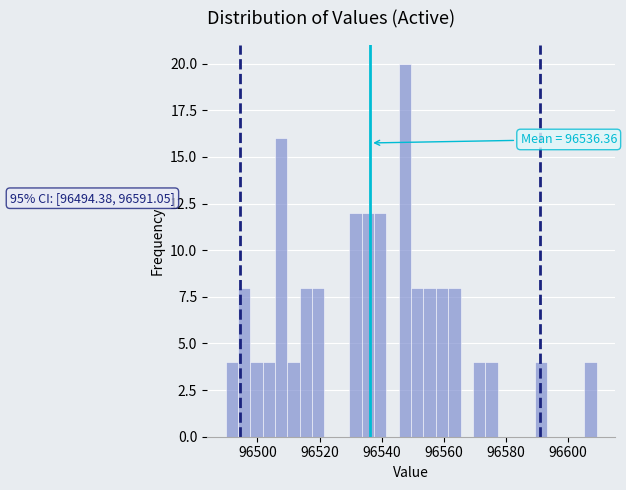

Read against the x-axis, roughly where is the centre of the tallest bar?

96548